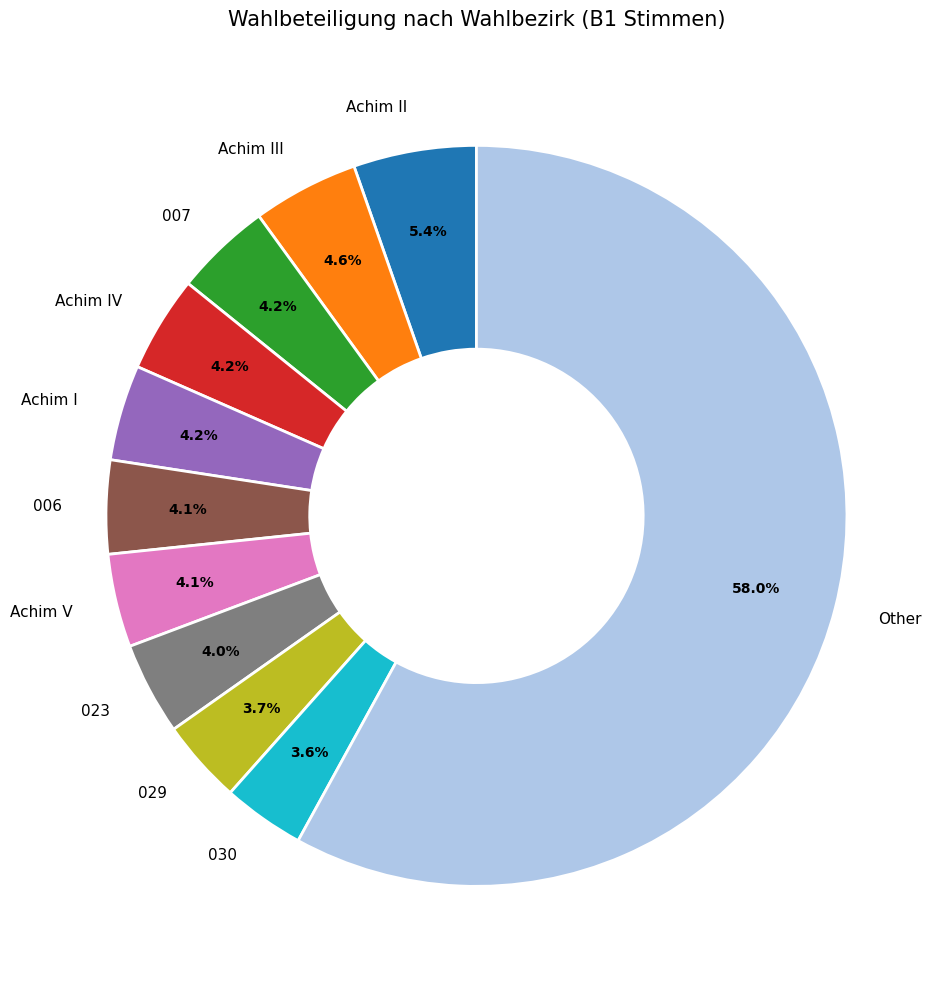

Is there a majority slice in this chart?

Yes